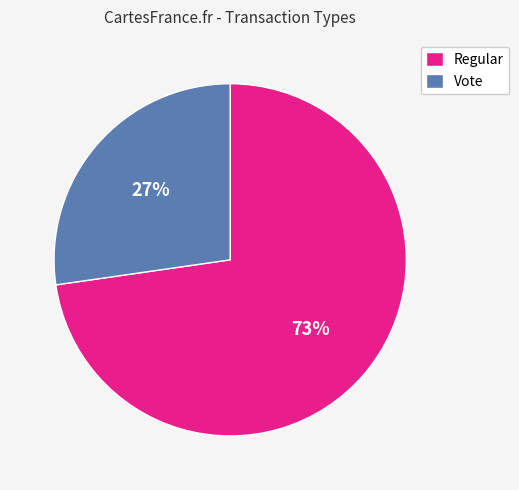

What is the largest slice in the pie chart?

Regular